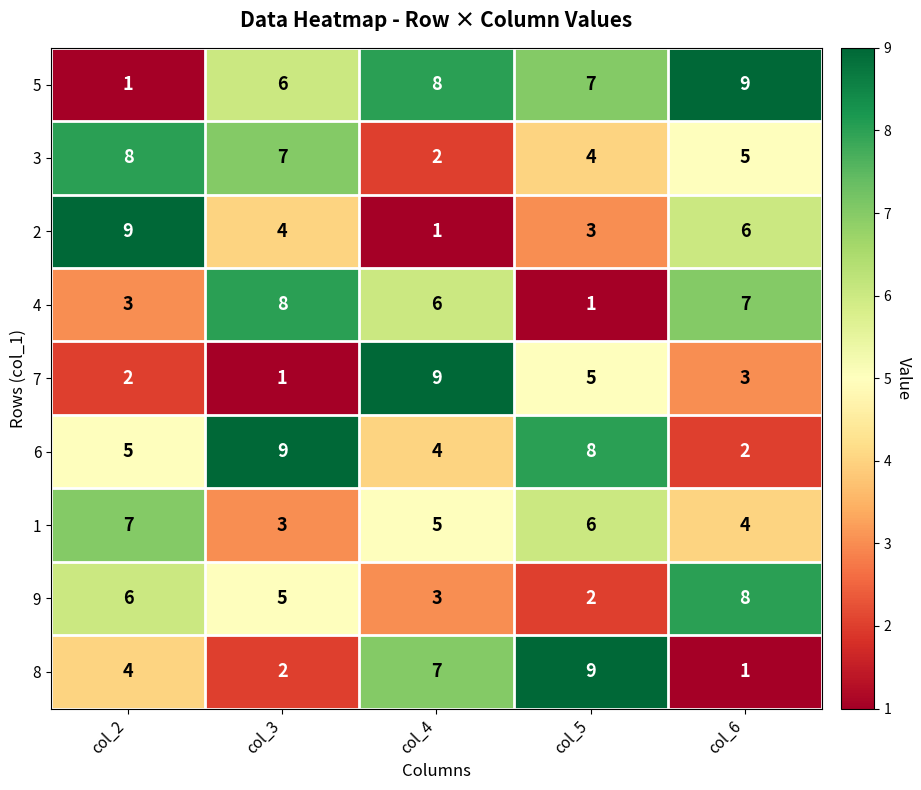

Which series changed the most between col_3 and col_4?

7